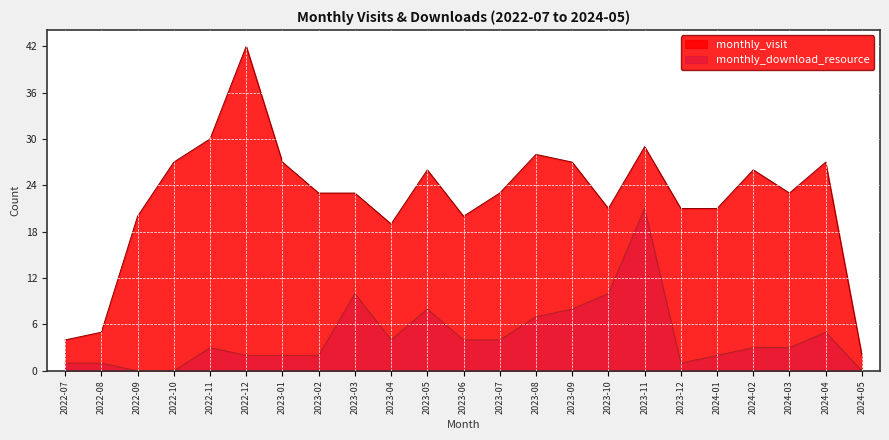

True or false: monthly_visit and monthly_download_resource cross at least once.

False